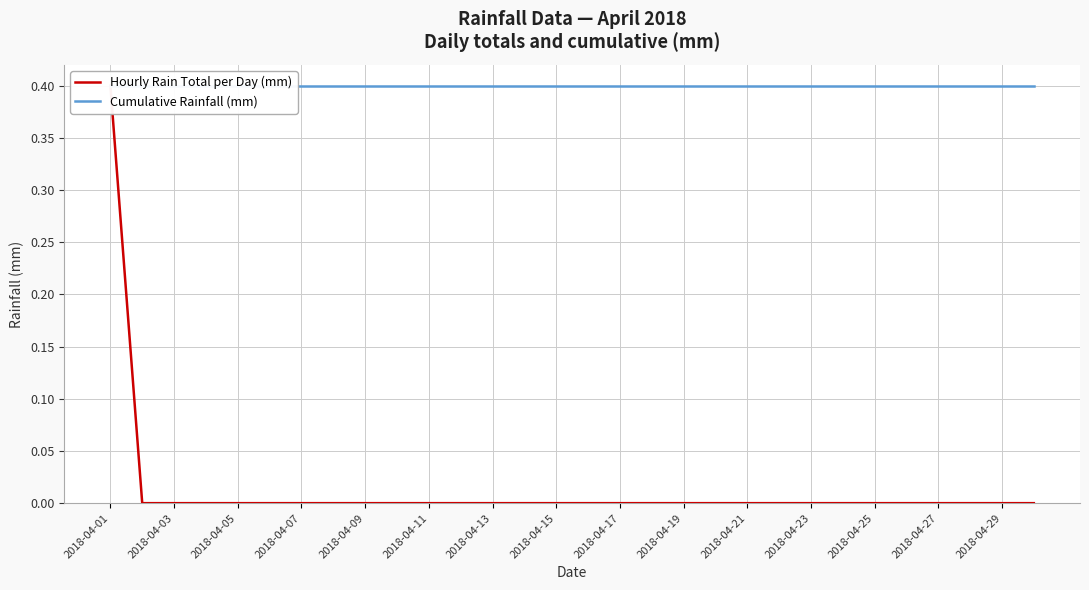

True or false: Hourly Rain Total per Day (mm) has a value of 0.4 at 2018-04-01.

True